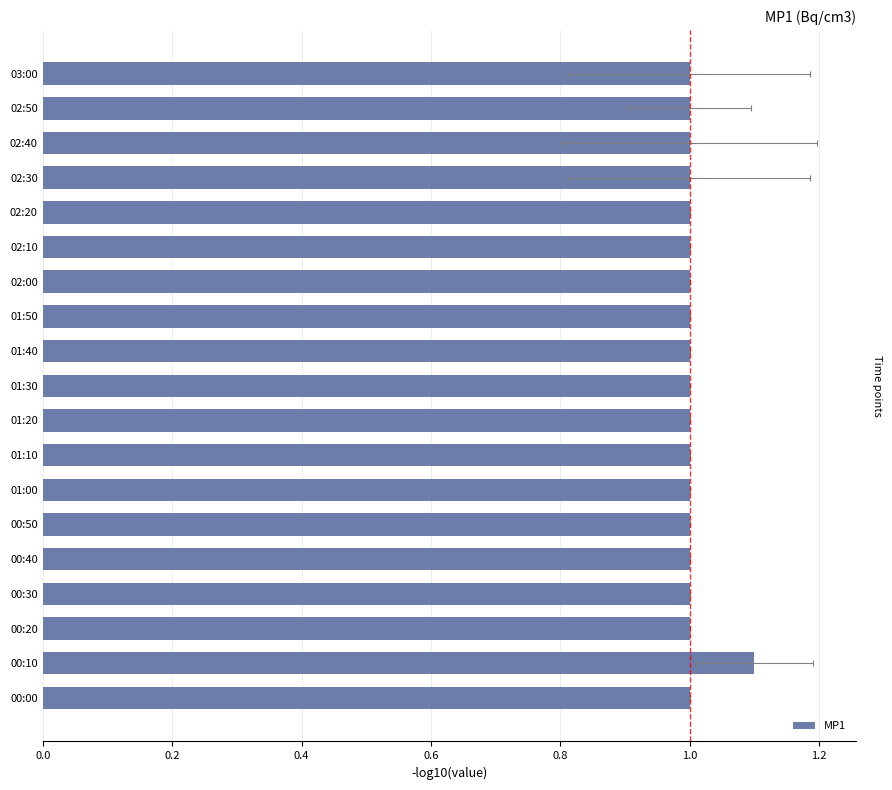

How many bars are there in total?

19